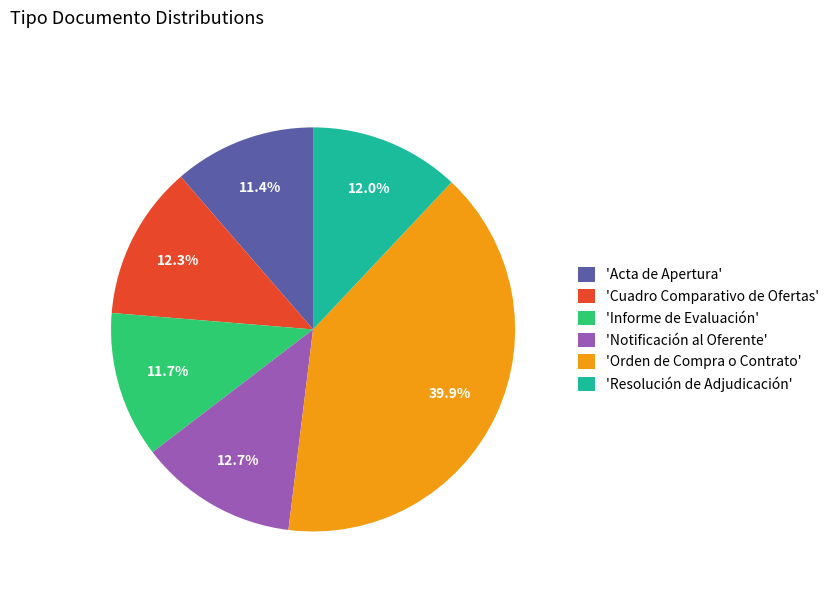

How many segments does this pie chart have?

6